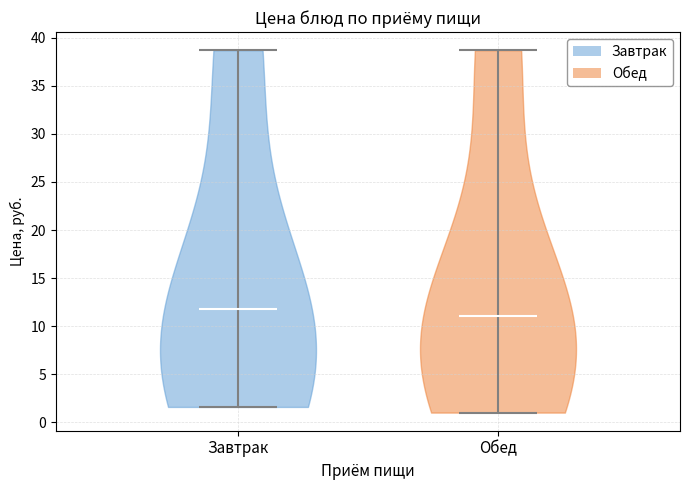

Reading left to right, read every violin against the y-axis: where its median line is, and the lowest and highest points it reaches. The values are not printed on the chart, so give them approximately, as read against the axis.

Завтрак: median line 12.0, lowest point 1.5, highest point 38.5
Обед: median line 11.0, lowest point 1.0, highest point 38.5